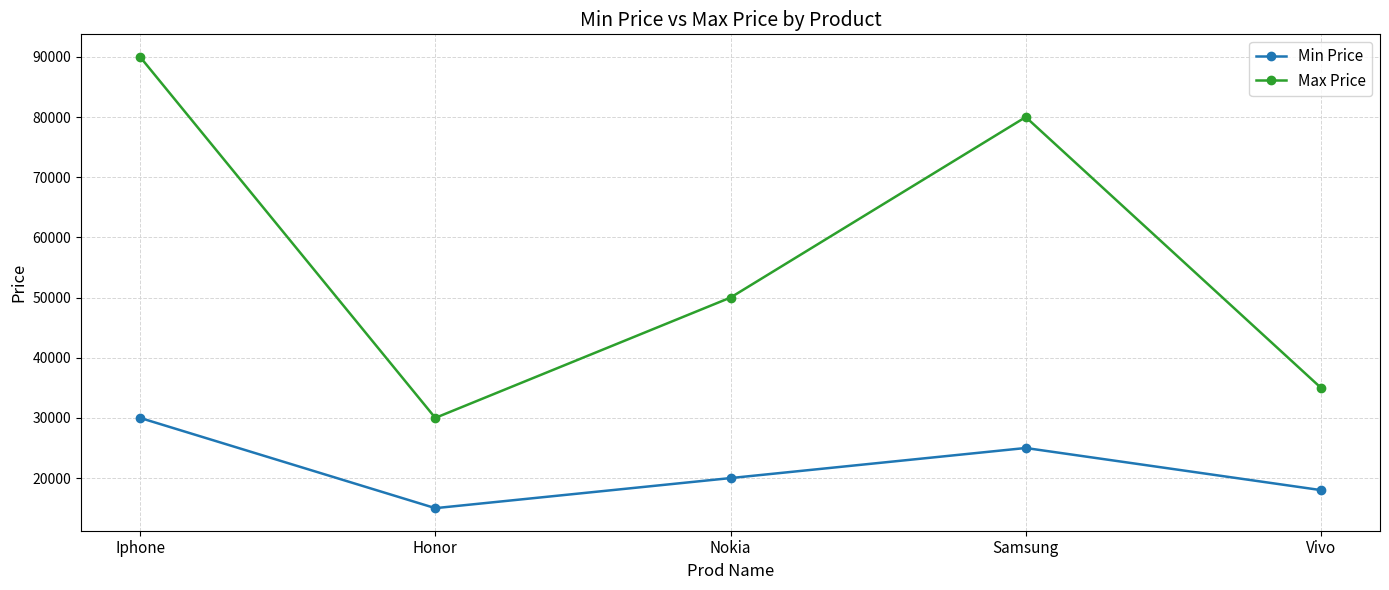

What is the average value of the Min Price series?

21600